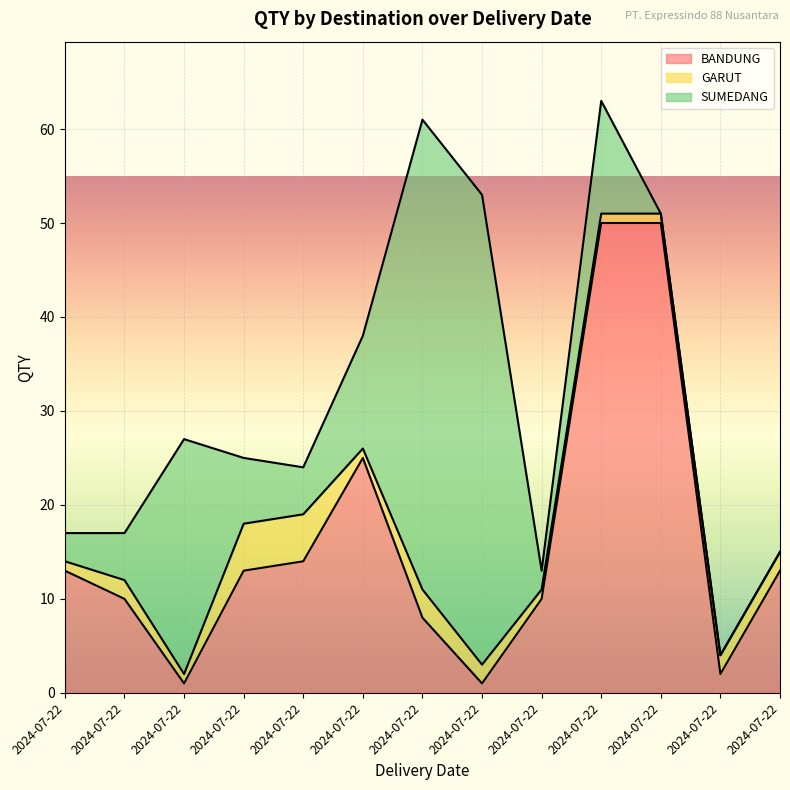

What is the greatest value displayed?

50